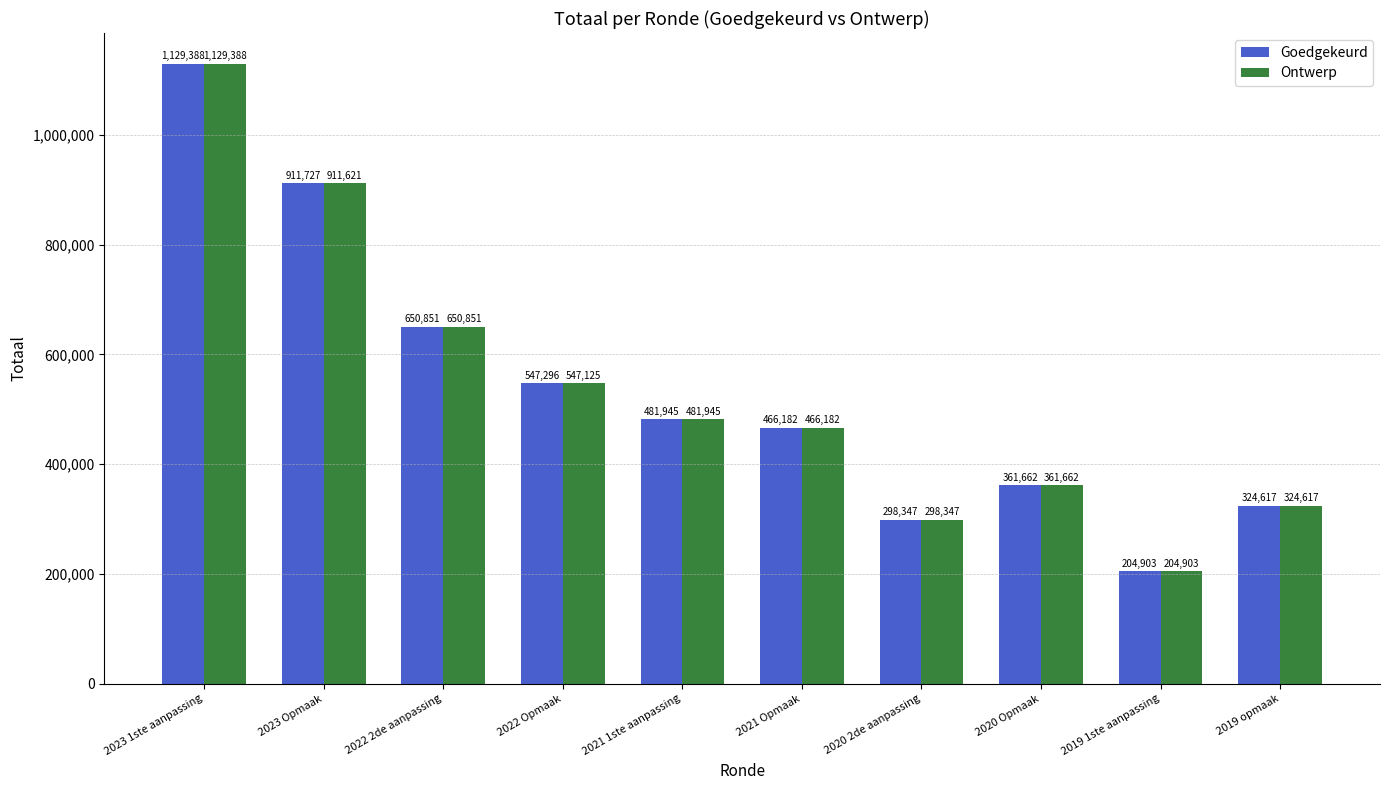

Rank the categories by Ontwerp value from highest to lowest.

2023 1ste aanpassing, 2023 Opmaak, 2022 2de aanpassing, 2022 Opmaak, 2021 1ste aanpassing, 2021 Opmaak, 2020 Opmaak, 2019 opmaak, 2020 2de aanpassing, 2019 1ste aanpassing